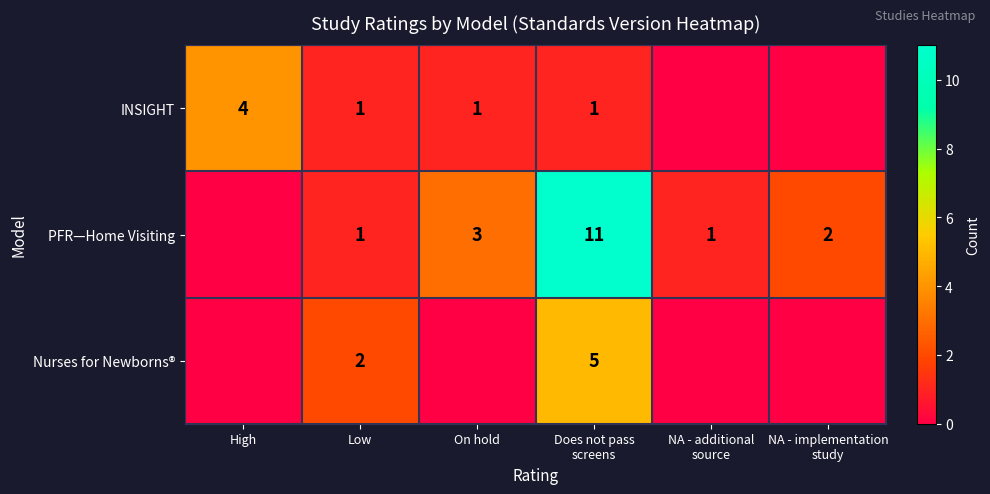

The value of INSIGHT at On hold is 1. True or false?

True